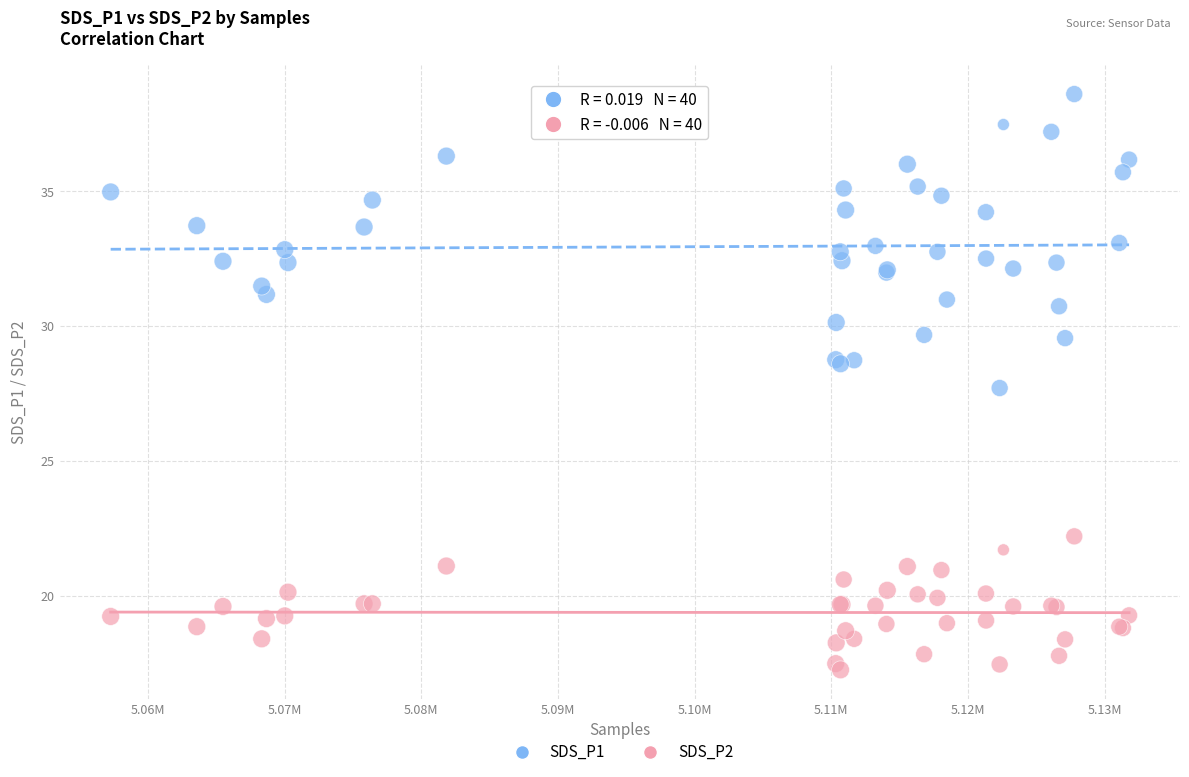

Which series has the largest Y range (max minus min)?

SDS_P1